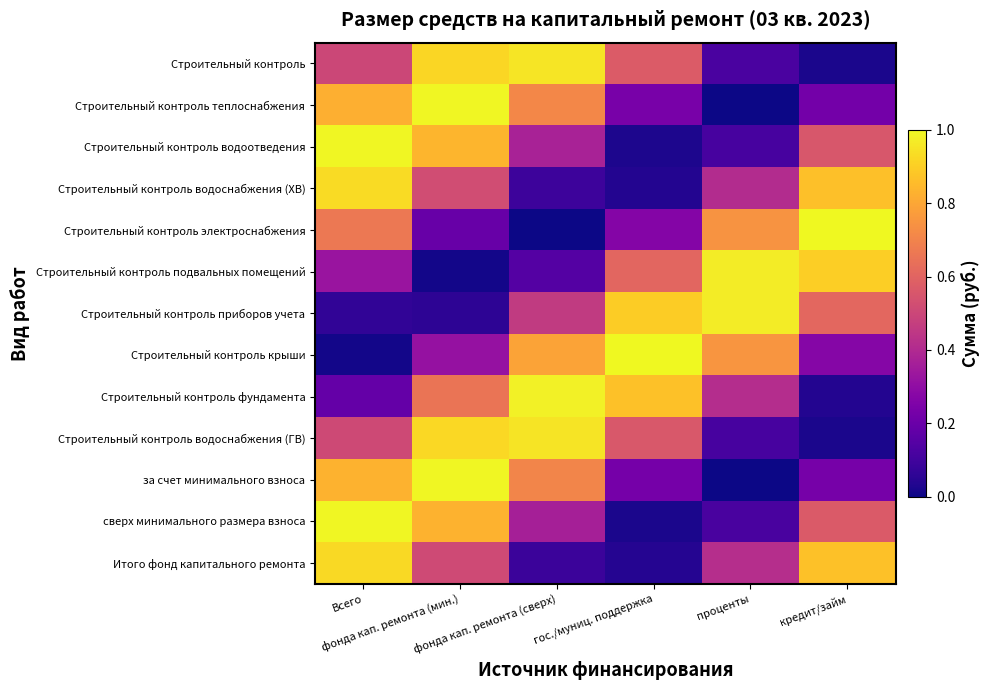

Reading left to right, list all the values displayed in this chart.

Строительный контроль: Всего=0.5	фонда кап. ремонта (мин.)=0.9	фонда кап. ремонта (сверх)=1.0	гос./муниц. поддержка=0.6	проценты=0.1	кредит/займ=0.0
Строительный контроль теплоснабжения: Всего=0.8	фонда кап. ремонта (мин.)=1.0	фонда кап. ремонта (сверх)=0.7	гос./муниц. поддержка=0.2	проценты=0.0	кредит/займ=0.2
Строительный контроль водоотведения: Всего=1.0	фонда кап. ремонта (мин.)=0.8	фонда кап. ремонта (сверх)=0.4	гос./муниц. поддержка=0.0	проценты=0.1	кредит/займ=0.6
Строительный контроль водоснабжения (ХВ): Всего=0.9	фонда кап. ремонта (мин.)=0.5	фонда кап. ремонта (сверх)=0.1	гос./муниц. поддержка=0.0	проценты=0.4	кредит/займ=0.9
Строительный контроль электроснабжения: Всего=0.7	фонда кап. ремонта (мин.)=0.2	фонда кап. ремонта (сверх)=0.0	гос./муниц. поддержка=0.3	проценты=0.7	кредит/займ=1.0
Строительный контроль подвальных помещений: Всего=0.3	фонда кап. ремонта (мин.)=0.0	фонда кап. ремонта (сверх)=0.1	гос./муниц. поддержка=0.6	проценты=1.0	кредит/займ=0.9
Строительный контроль приборов учета: Всего=0.1	фонда кап. ремонта (мин.)=0.1	фонда кап. ремонта (сверх)=0.5	гос./муниц. поддержка=0.9	проценты=1.0	кредит/займ=0.6
Строительный контроль крыши: Всего=0.0	фонда кап. ремонта (мин.)=0.3	фонда кап. ремонта (сверх)=0.8	гос./муниц. поддержка=1.0	проценты=0.8	кредит/займ=0.3
Строительный контроль фундамента: Всего=0.2	фонда кап. ремонта (мин.)=0.7	фонда кап. ремонта (сверх)=1.0	гос./муниц. поддержка=0.9	проценты=0.4	кредит/займ=0.0
Строительный контроль водоснабжения (ГВ): Всего=0.5	фонда кап. ремонта (мин.)=0.9	фонда кап. ремонта (сверх)=1.0	гос./муниц. поддержка=0.6	проценты=0.1	кредит/займ=0.0
за счет минимального взноса: Всего=0.8	фонда кап. ремонта (мин.)=1.0	фонда кап. ремонта (сверх)=0.7	гос./муниц. поддержка=0.2	проценты=0.0	кредит/займ=0.2
сверх минимального размера взноса: Всего=1.0	фонда кап. ремонта (мин.)=0.8	фонда кап. ремонта (сверх)=0.4	гос./муниц. поддержка=0.0	проценты=0.1	кредит/займ=0.6
Итого фонд капитального ремонта: Всего=0.9	фонда кап. ремонта (мин.)=0.5	фонда кап. ремонта (сверх)=0.1	гос./муниц. поддержка=0.0	проценты=0.4	кредит/займ=0.9